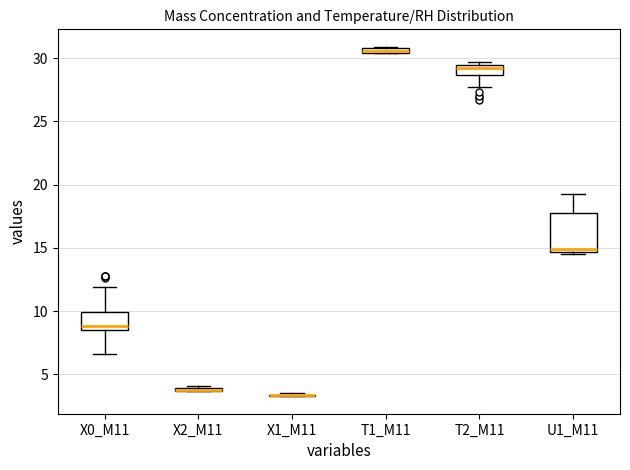

Where is the lower edge of the box for T2_M11 on the y-axis? The values are not printed on the chart, so give them approximately, as read against the axis.

28.5